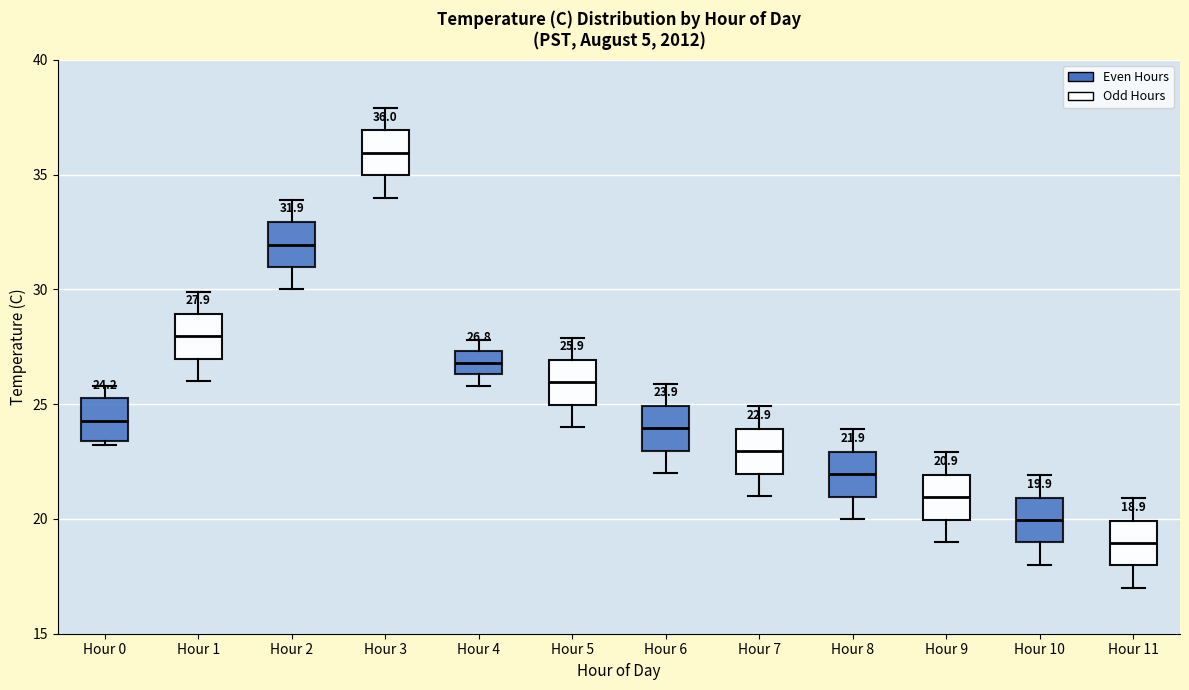

Which box has the highest median line?

Hour 3